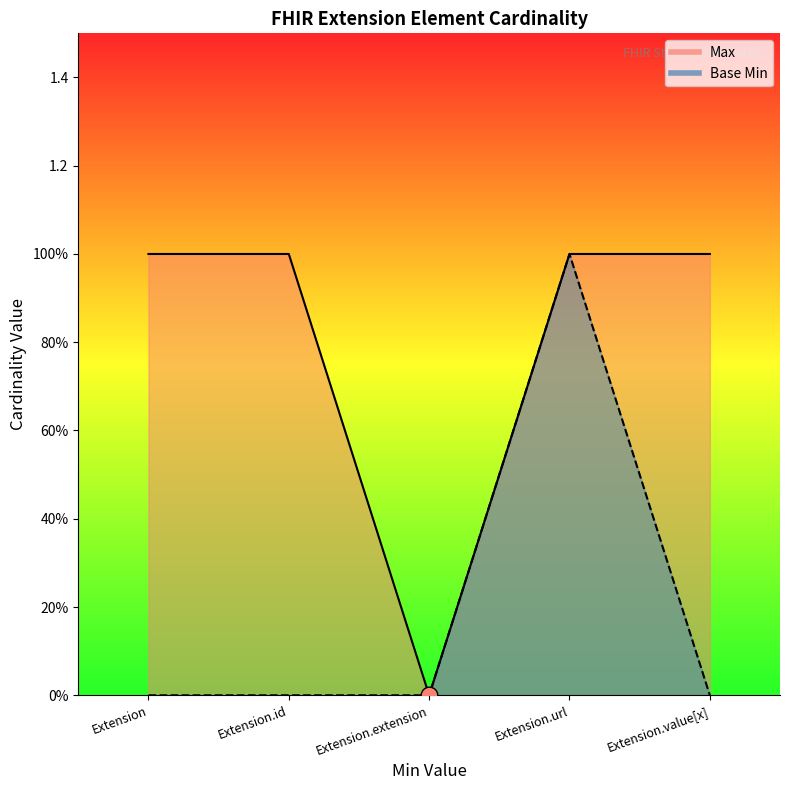

What is the label of the 3rd point from the right?

Extension.extension